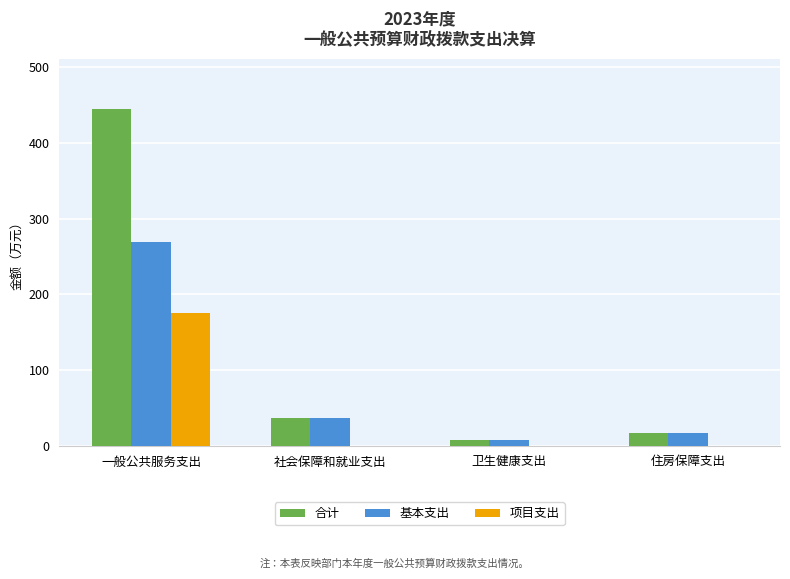

True or false: 基本支出 has a value of 18.1 at 社会保障和就业支出.

False